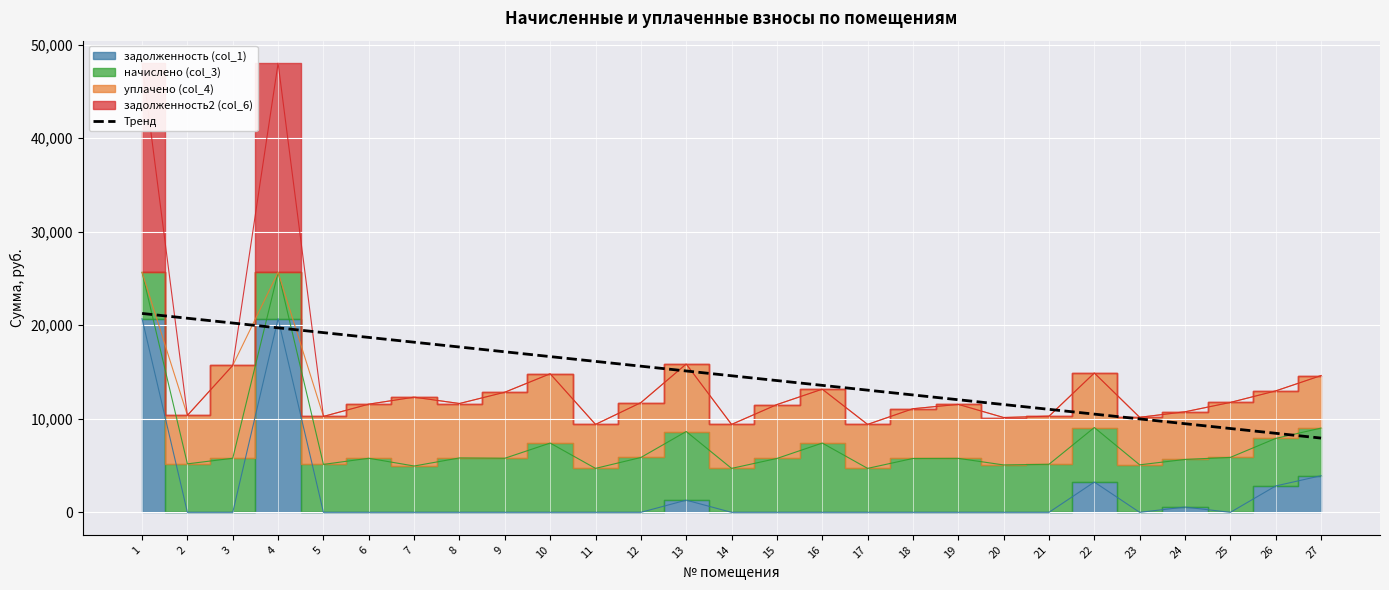

Reading right to left, list all the values displayed in this chart.

27=7938.3	26=8450.8	25=8963.3	24=9475.8	23=9988.3	22=10500.7	21=11013.2	20=11525.7	19=12038.2	18=12550.7	17=13063.1	16=13575.6	15=14088.1	14=14600.6	13=15113.0	12=15625.5	11=16138.0	10=16650.5	9=17163.0	8=17675.4	7=18187.9	6=18700.4	5=19212.9	4=19725.4	3=20237.8	2=20750.3	1=21262.8